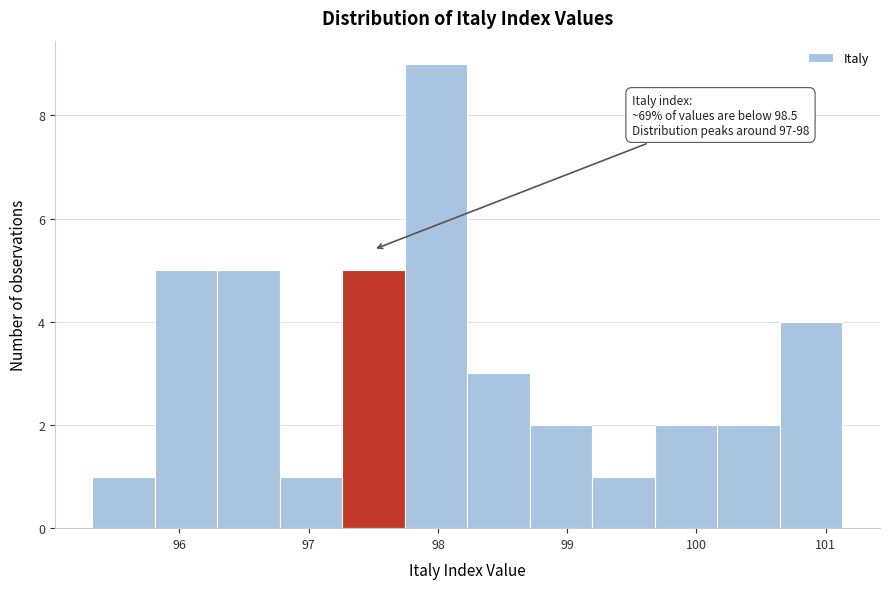

Over which range of the x-axis is the bar tallest?

97.7 to 98.2